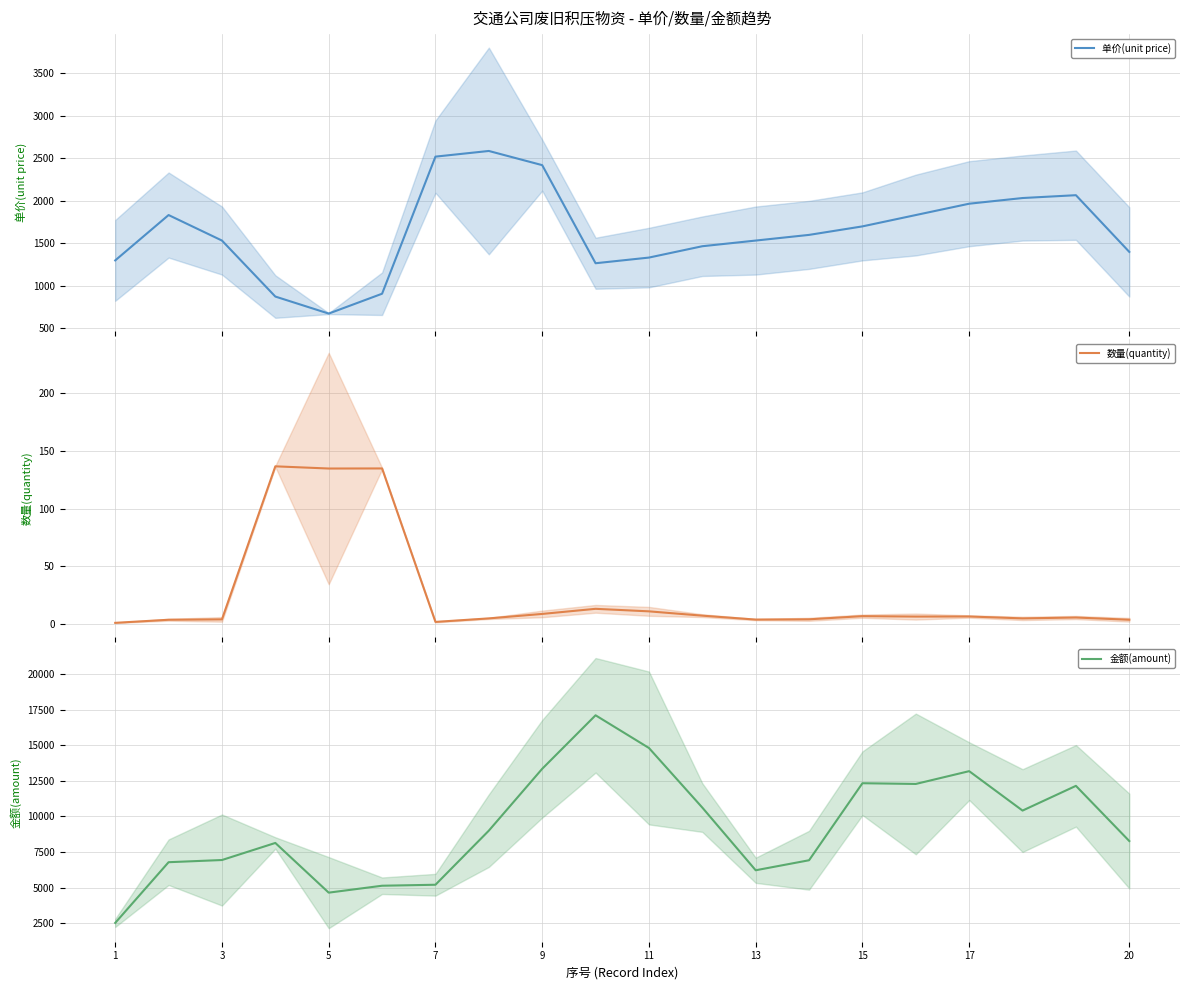

The value of 金额(amount) at 3 is 6933.3. True or false?

True